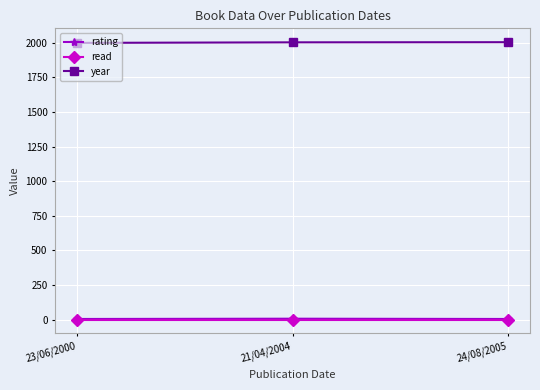

What is the sum of the read values at 21/04/2004 and 23/06/2000?

2